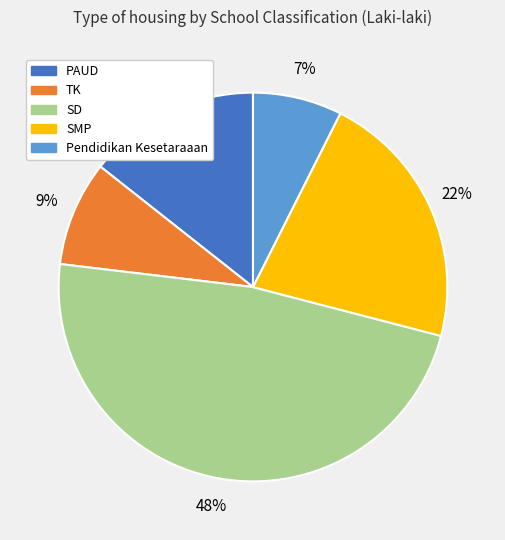

Is the sum of TK and SD greater than half?

Yes